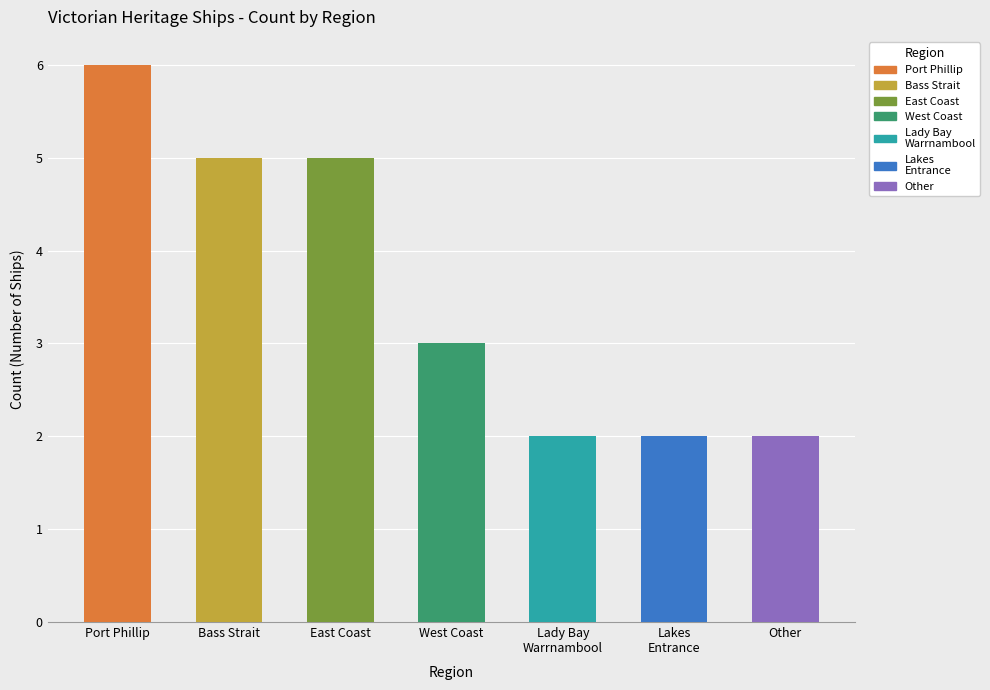

What is the minimum value shown in the chart?

2